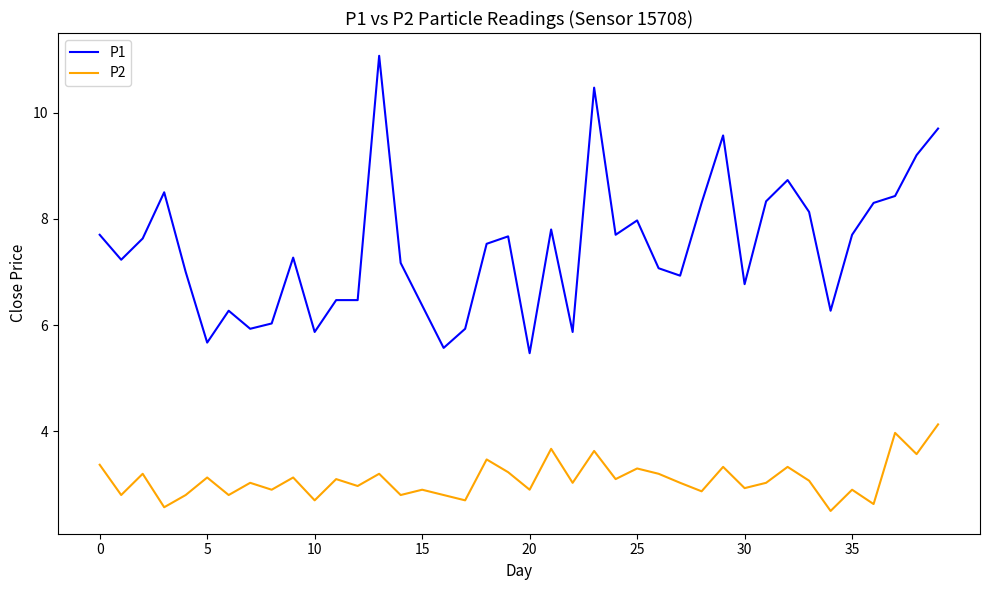

What is the difference between the maximum and minimum values in the P2 series?

1.6